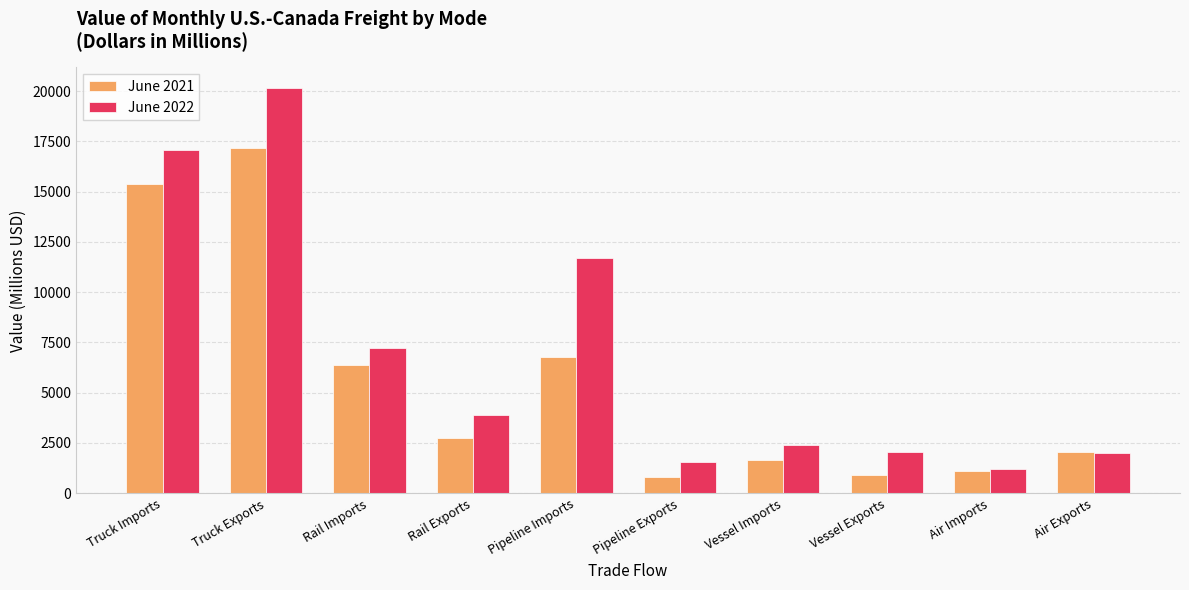

Where does the June 2021 series first go above 2765?

Truck Imports